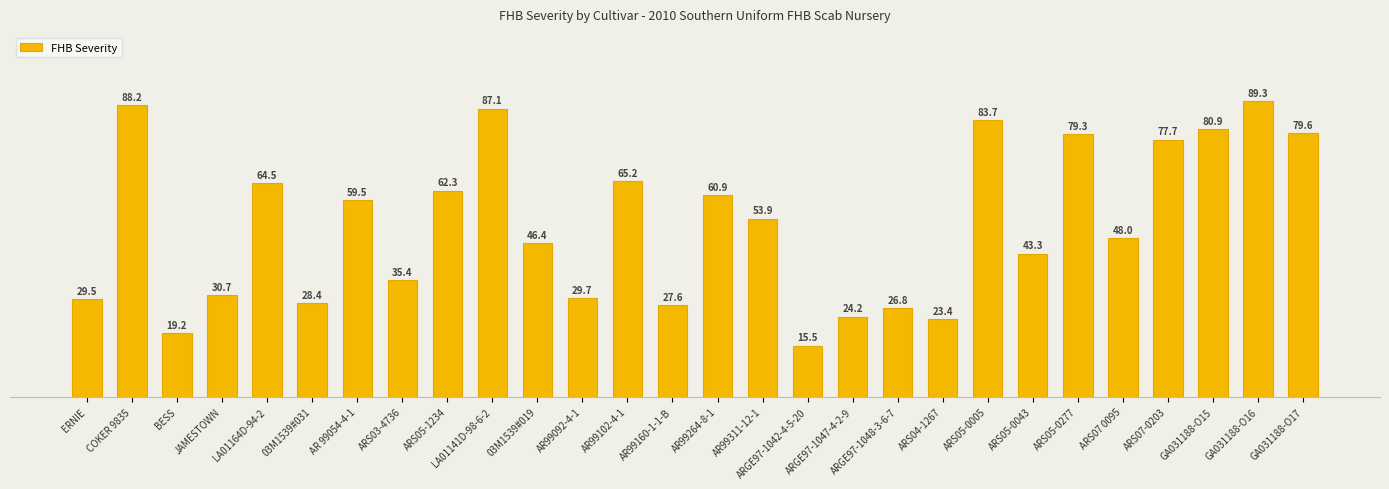

What is the sum of the values at ARS05-1234 and AR 99054-4-1?

121.8